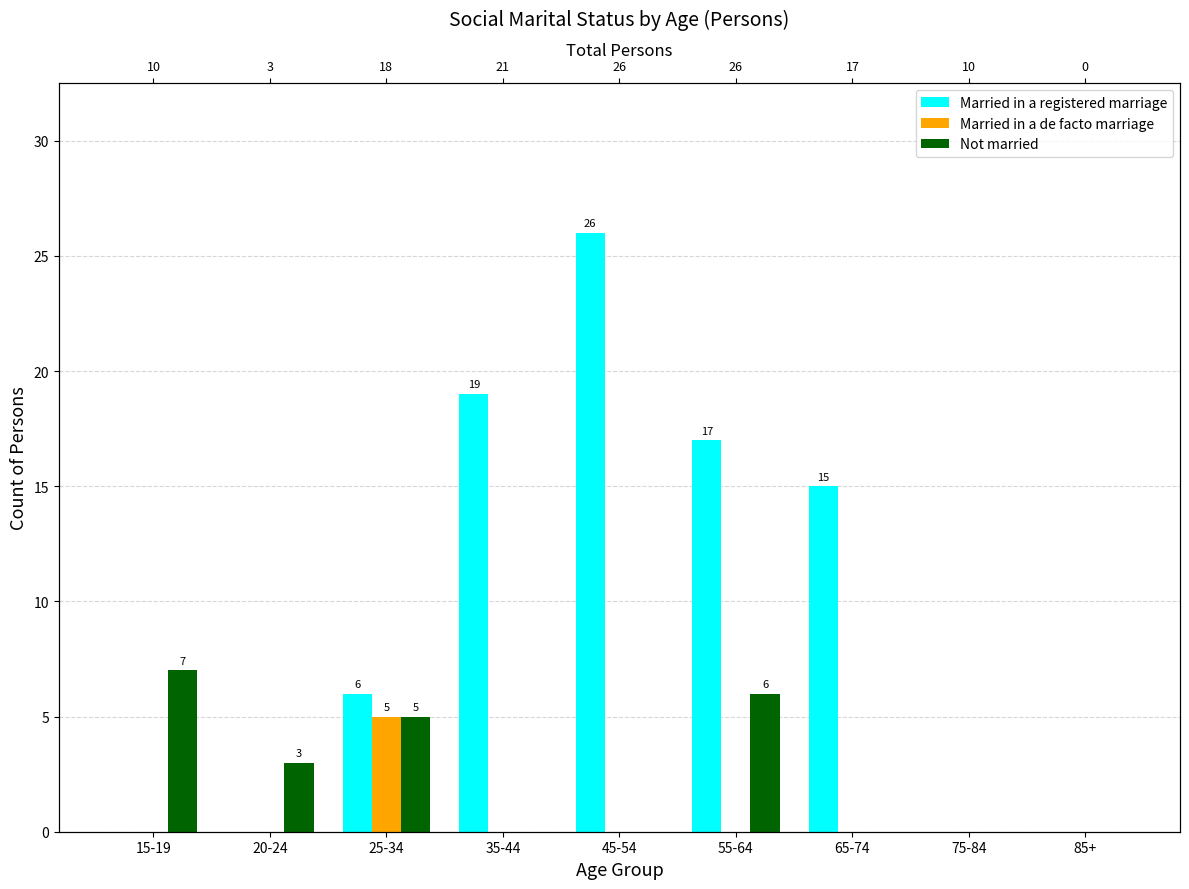

At which category is the sum across all series the highest?

45-54